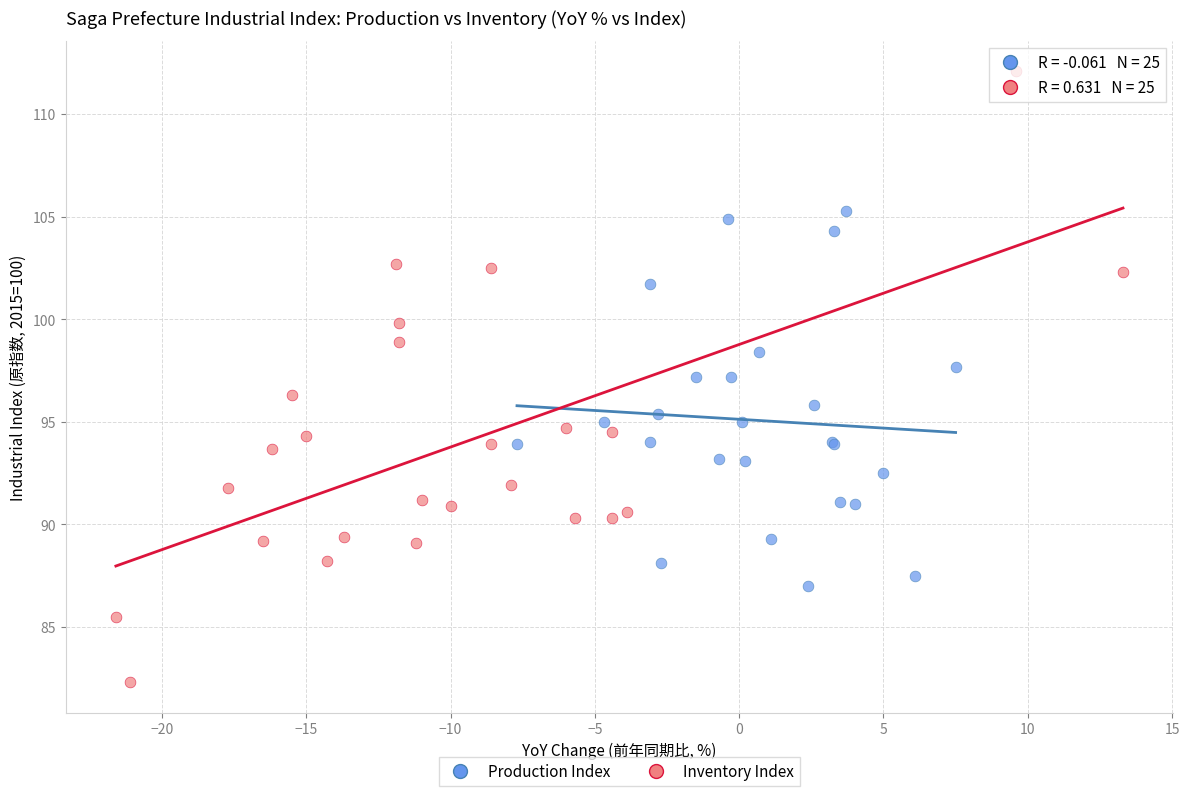

What are all the series names shown in the legend?

Production Index, Inventory Index